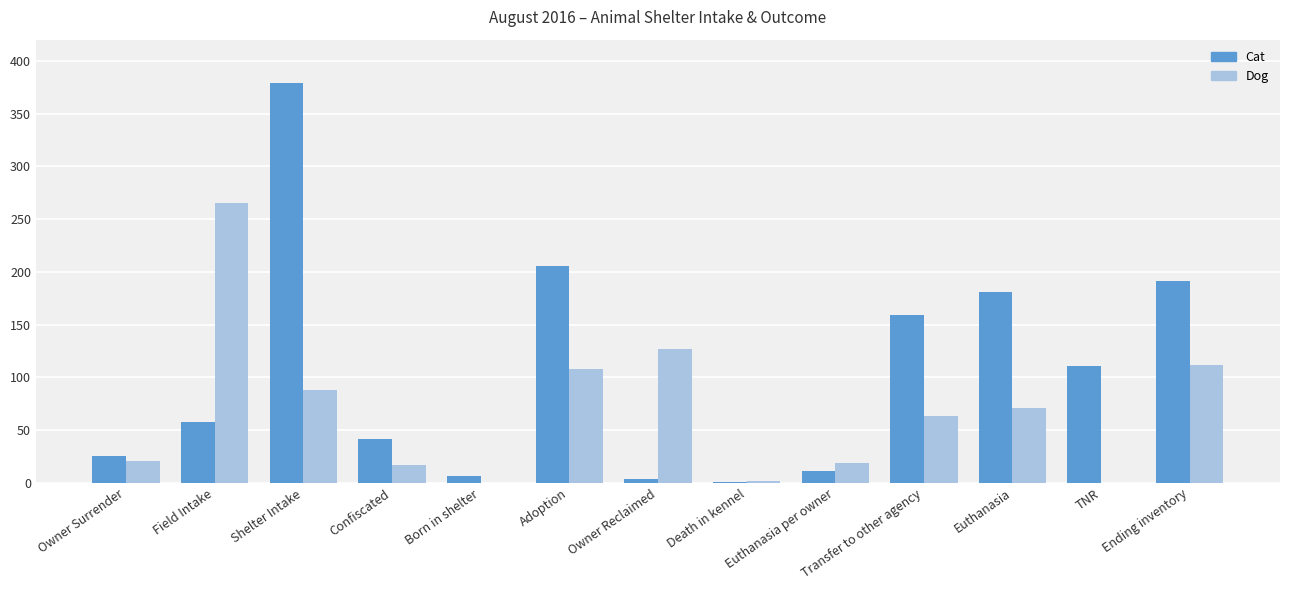

What is the total value across all series at Shelter Intake?

467